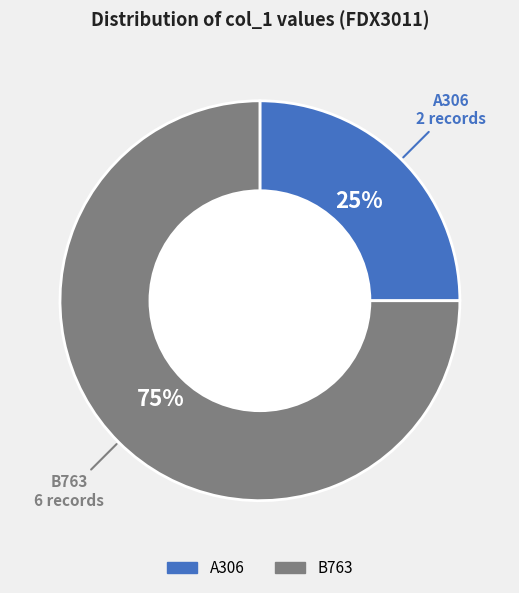

Combined, do B763 and A306 account for over 50%?

Yes